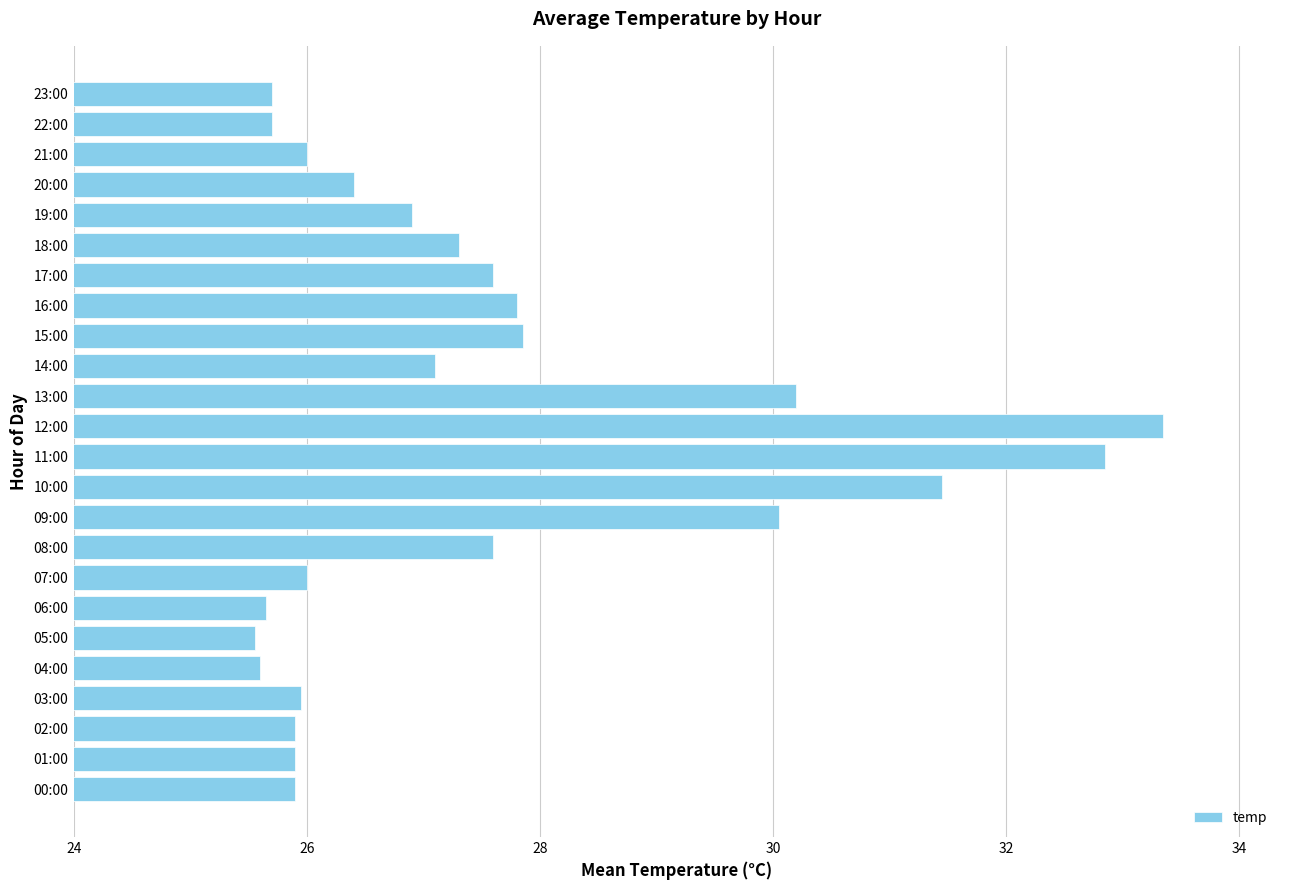

How many data points does each series have?

24